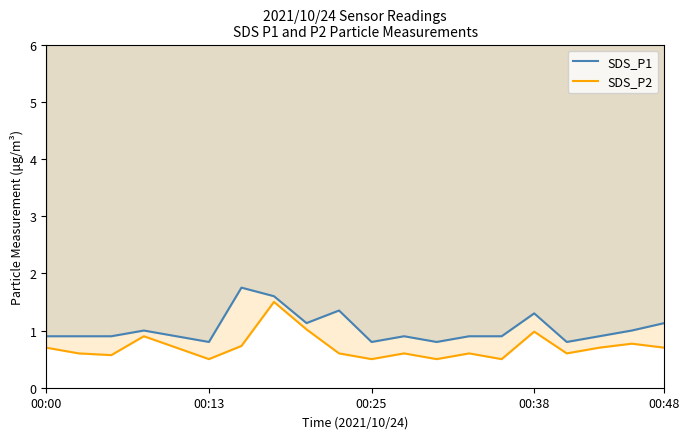

True or false: SDS_P2 has more than 1 interior local peaks.

True